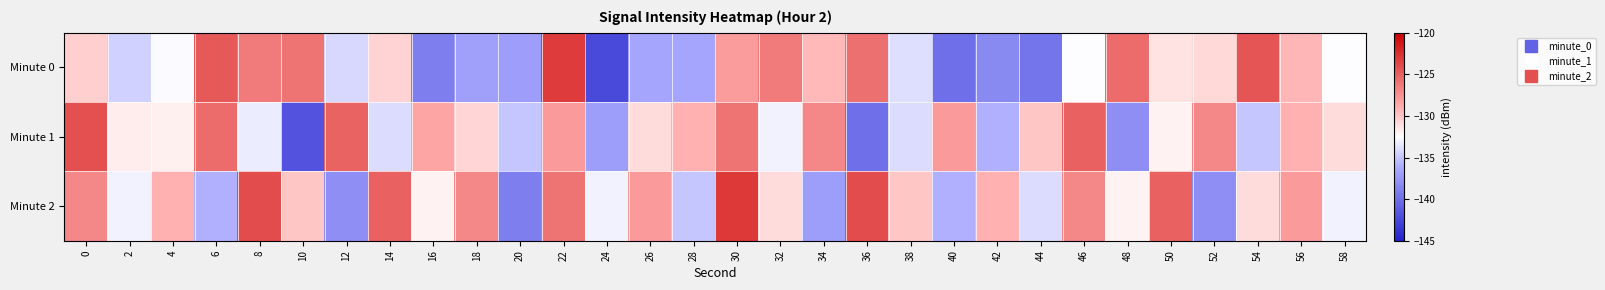

Which series has the largest total across all categories?

Minute 2